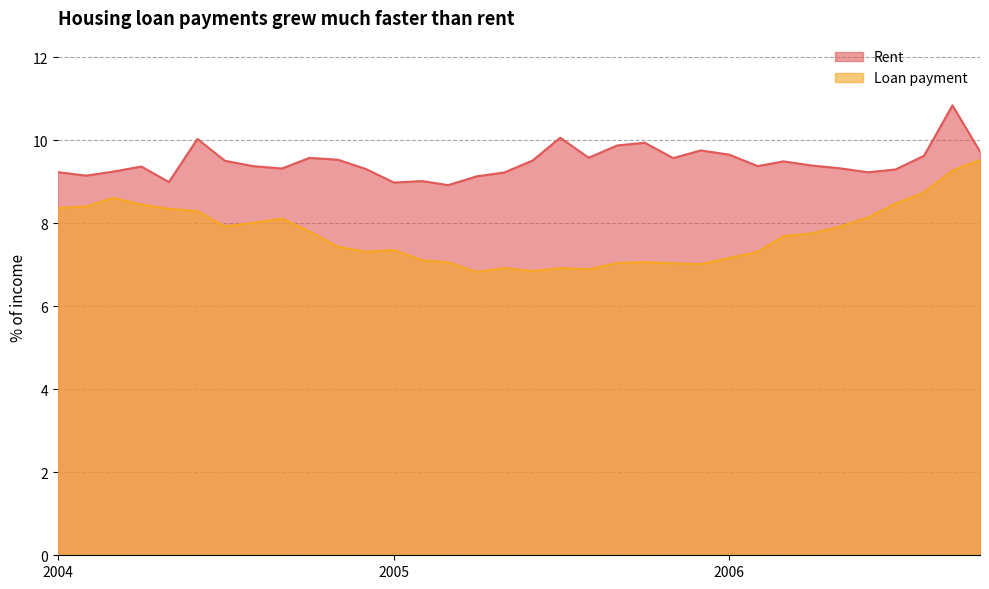

At which category is the sum across all series the highest?

2006-09